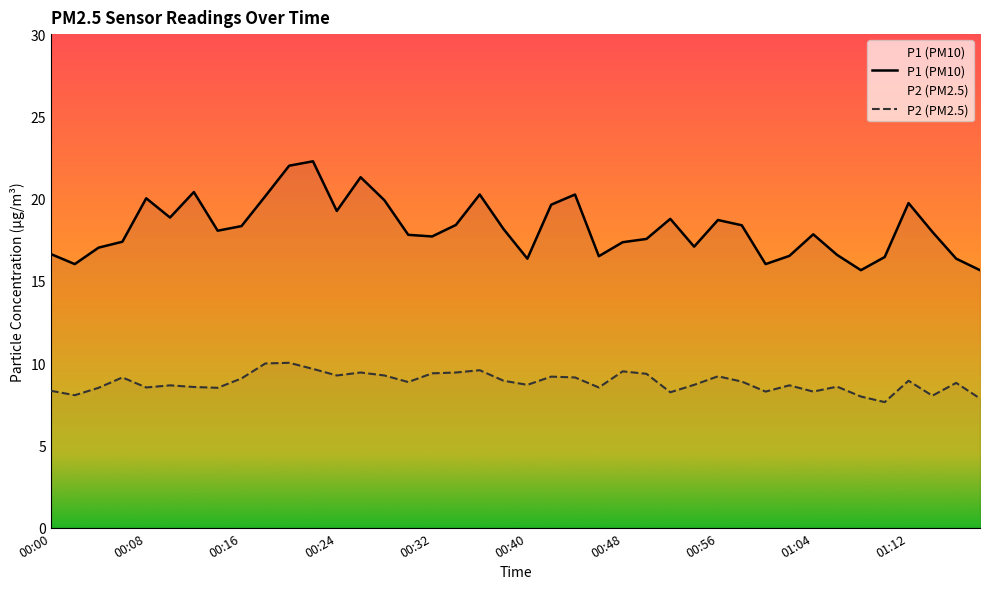

True or false: P2 (PM2.5) and P1 (PM10) cross at least once.

False